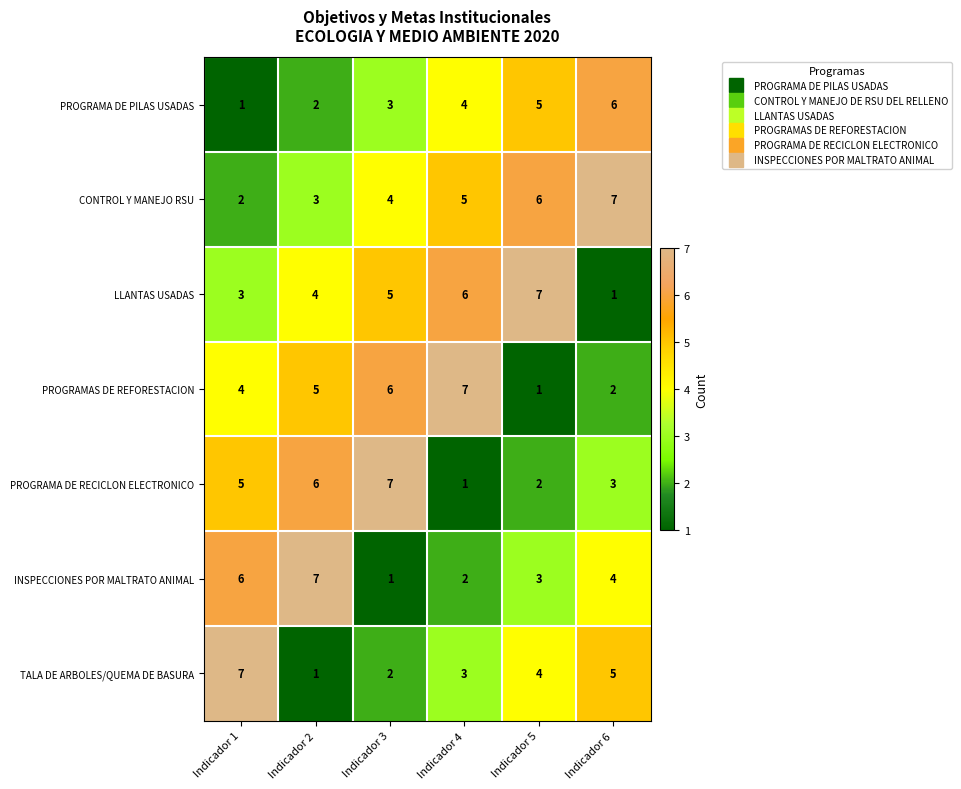

At how many categories does at least one series exceed 6?

6